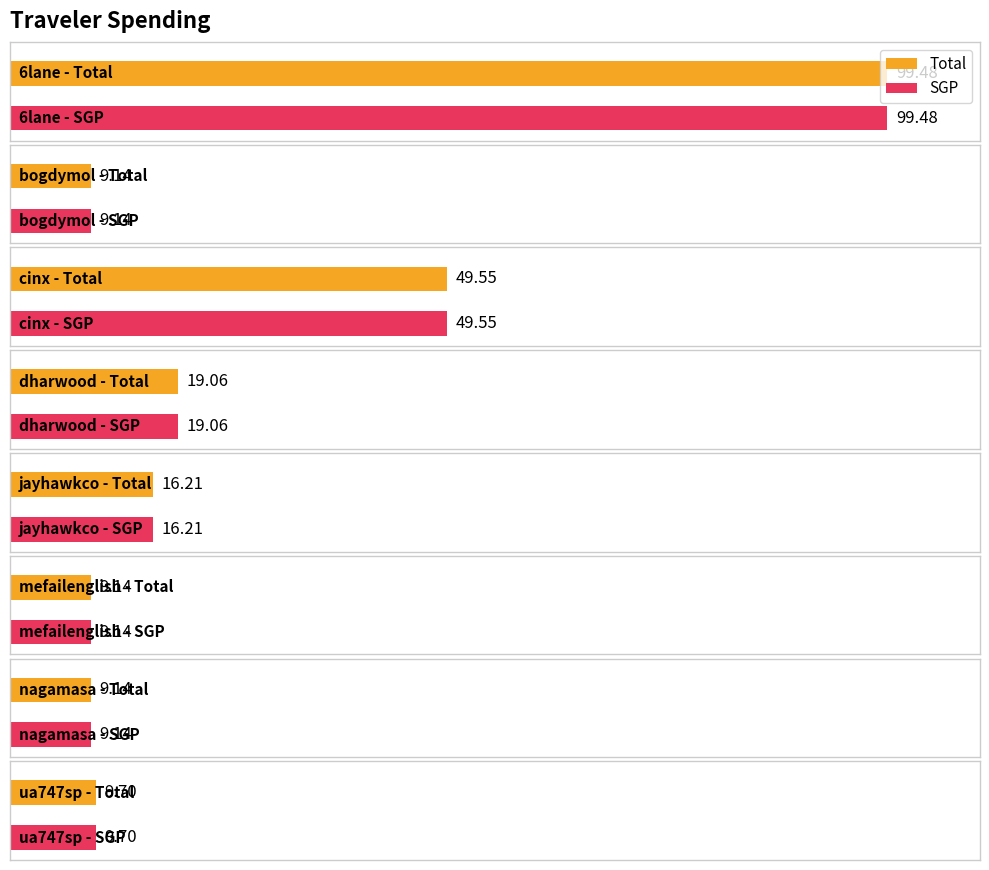

The Total series shows 9.1 at bogdymol. True or false?

True